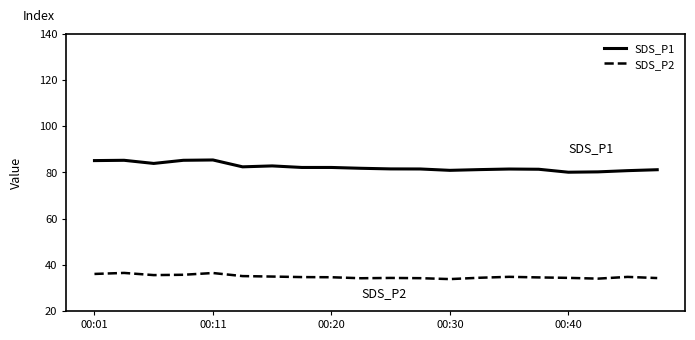

What is the lowest value of the SDS_P1 series?

80.1